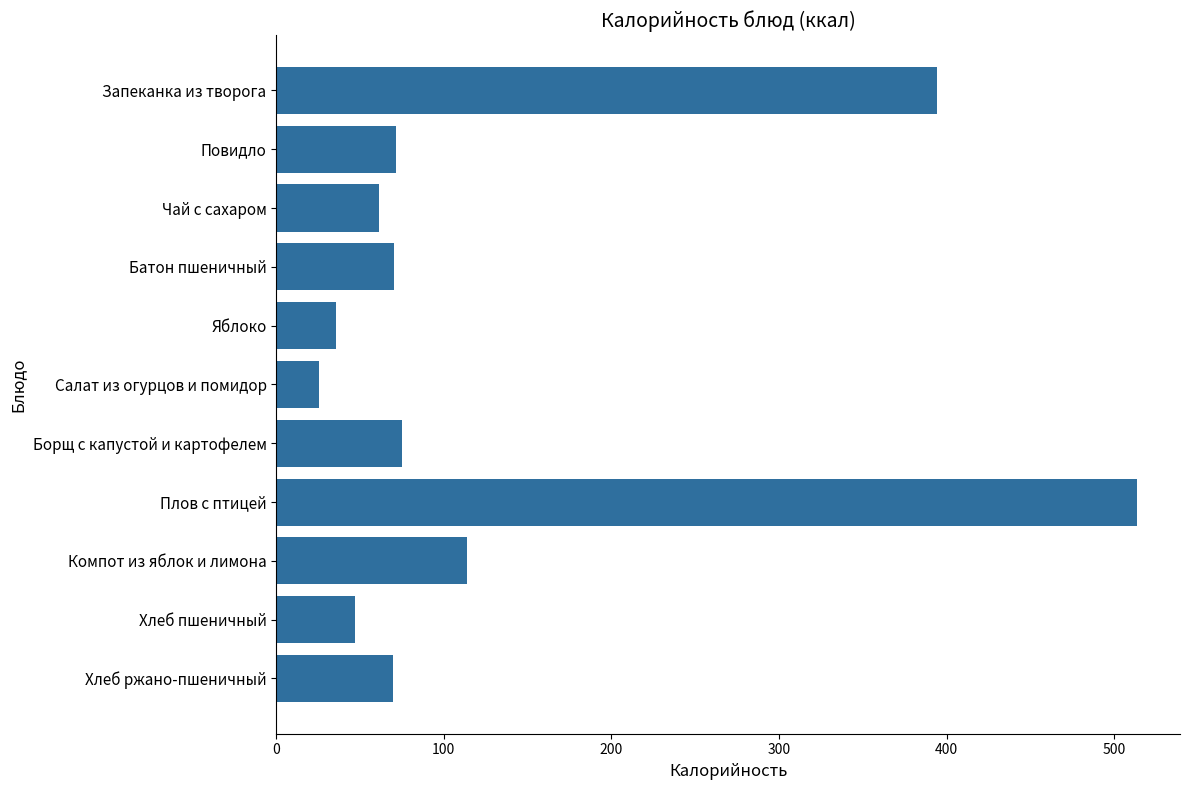

True or false: the data shows 121.5 at Борщ с капустой и картофелем.

False